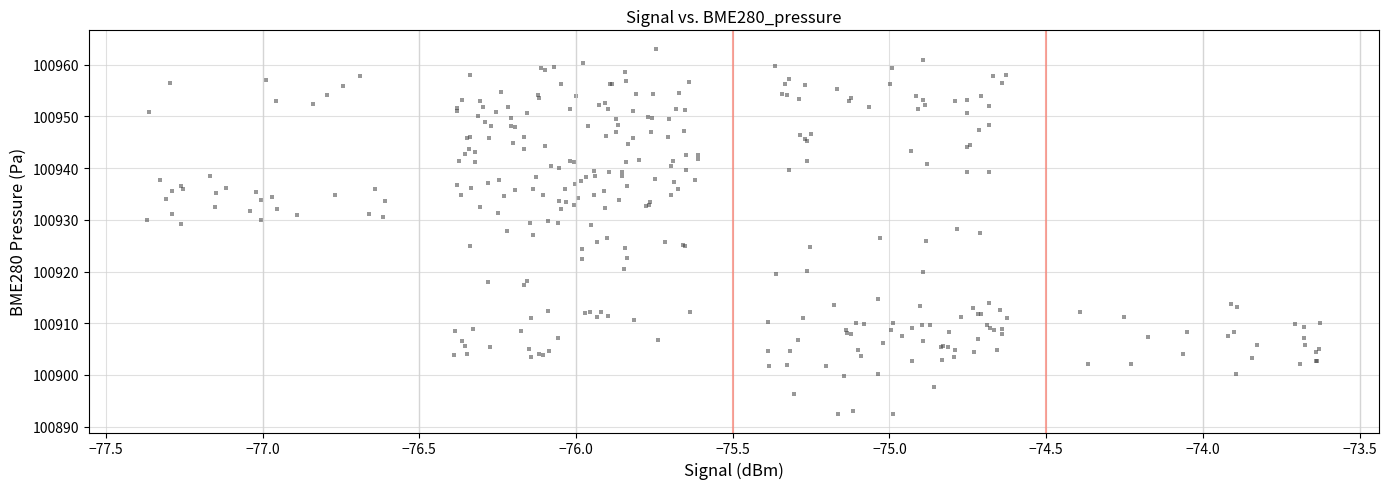

What is the range of Y values (max minus min)?

70.7